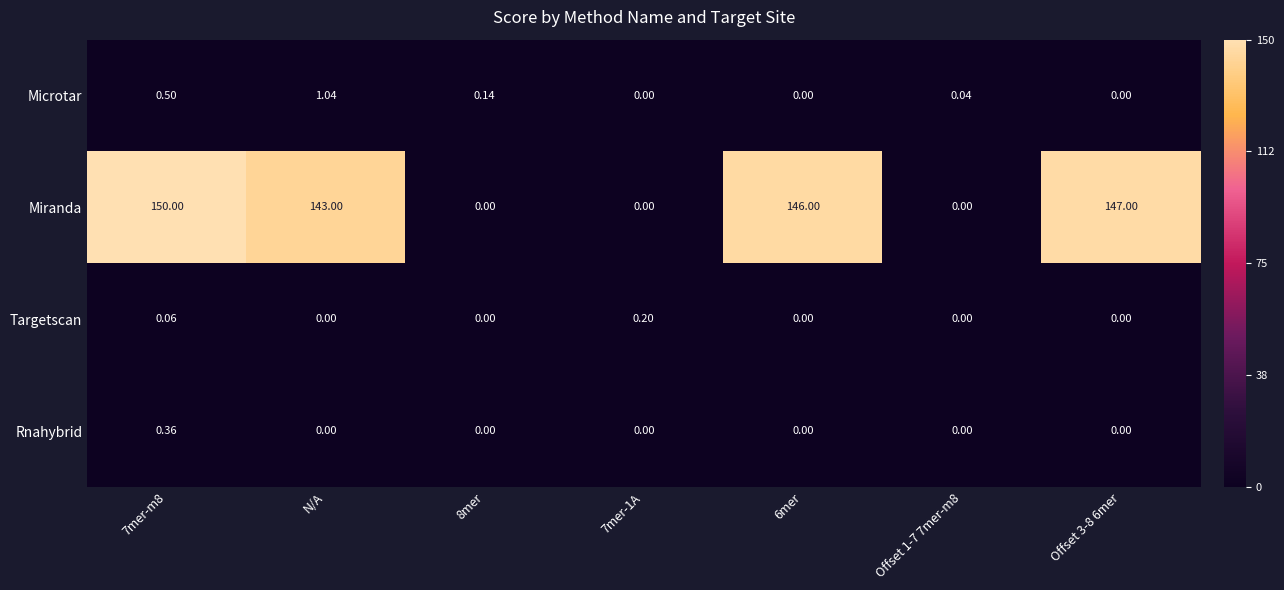

Which series has the largest total across all categories?

Miranda